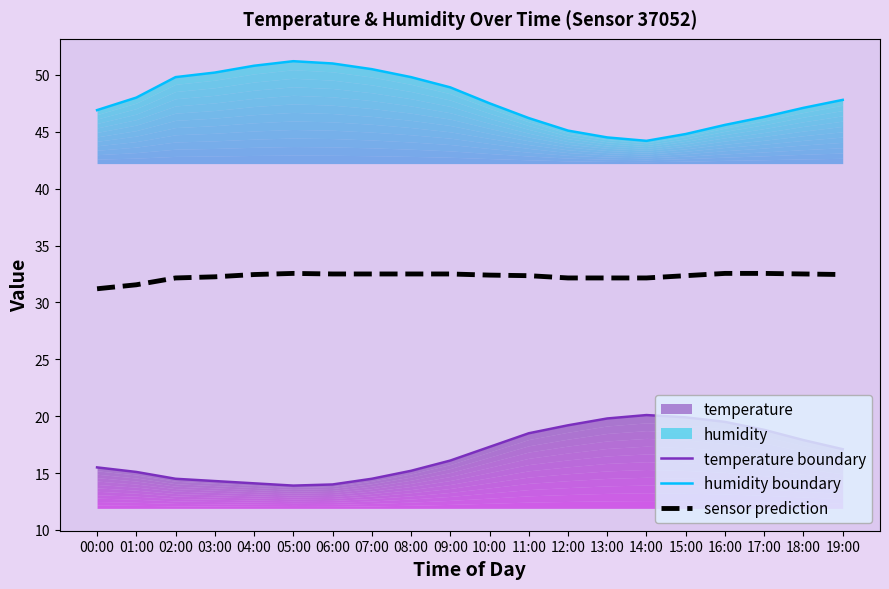

True or false: temperature boundary and humidity boundary intersect in this chart.

False